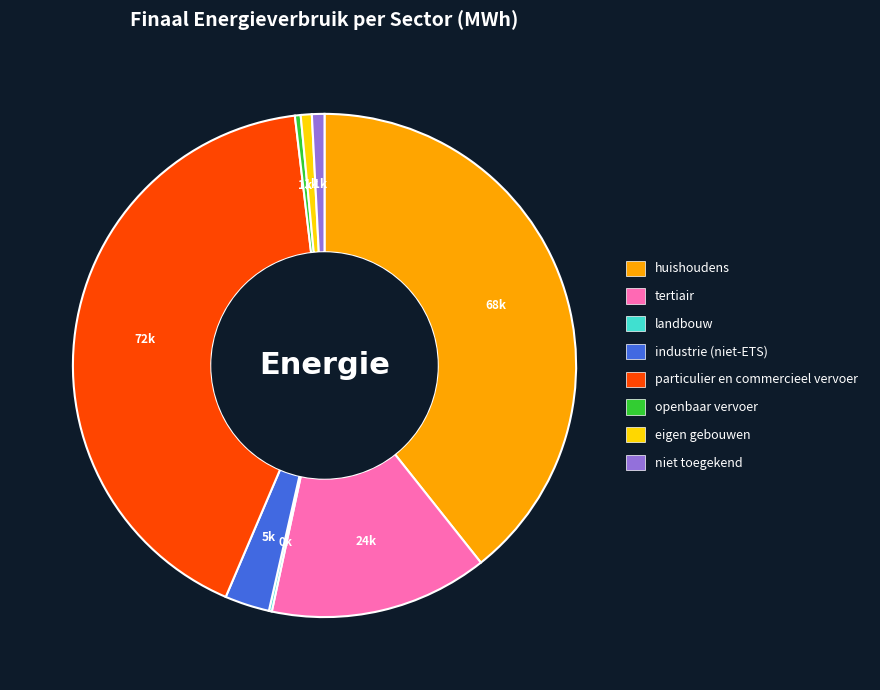

Does huishoudens represent more than half of the total?

No